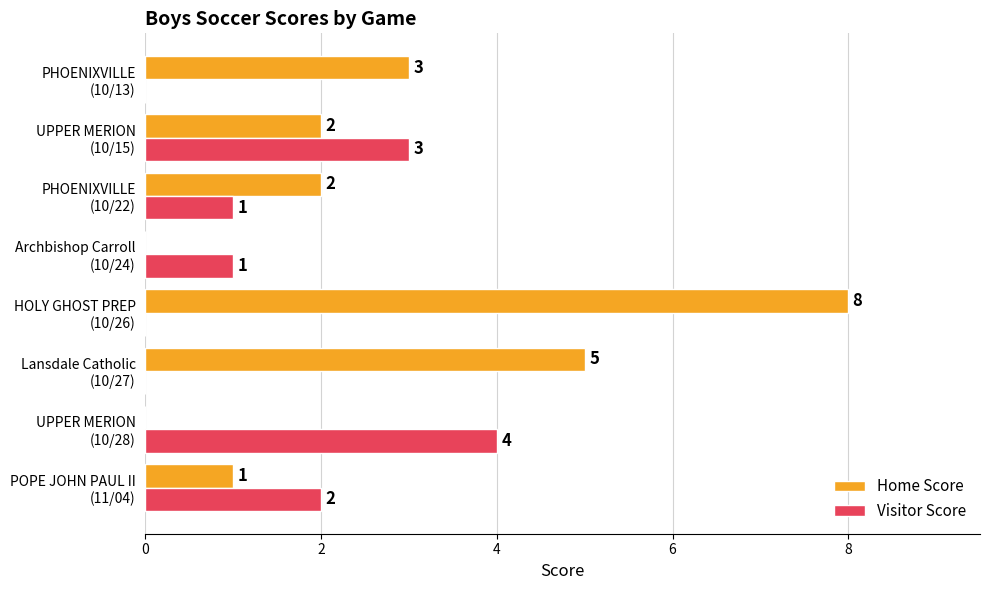

What is the highest value of the Visitor Score series?

4